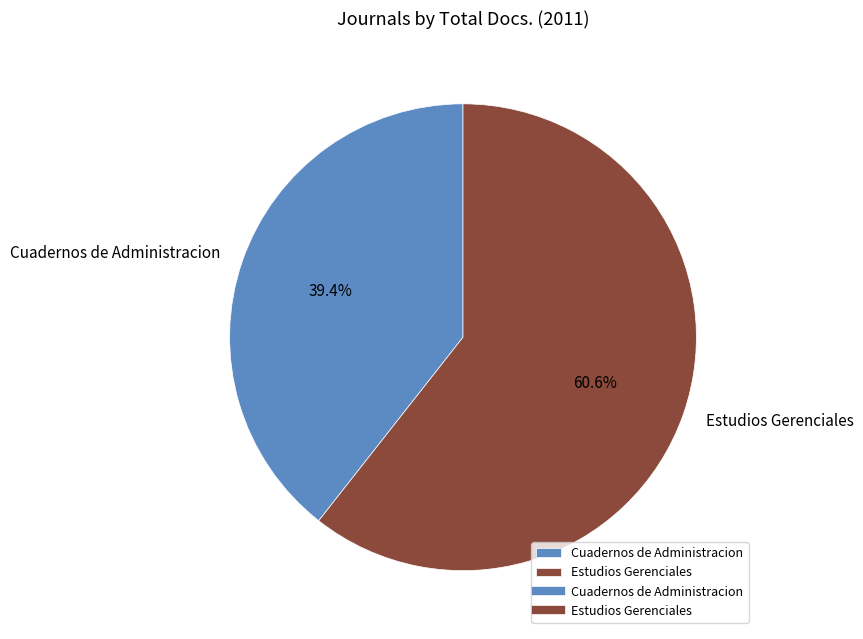

To the nearest percent, what portion does Estudios Gerenciales represent?

61%